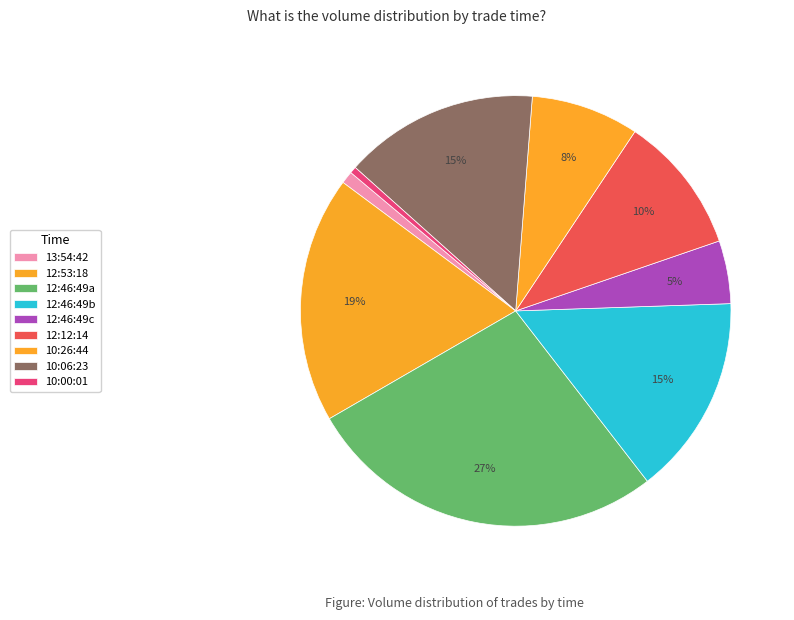

Between 13:54:42 and 12:53:18, which is larger?

12:53:18